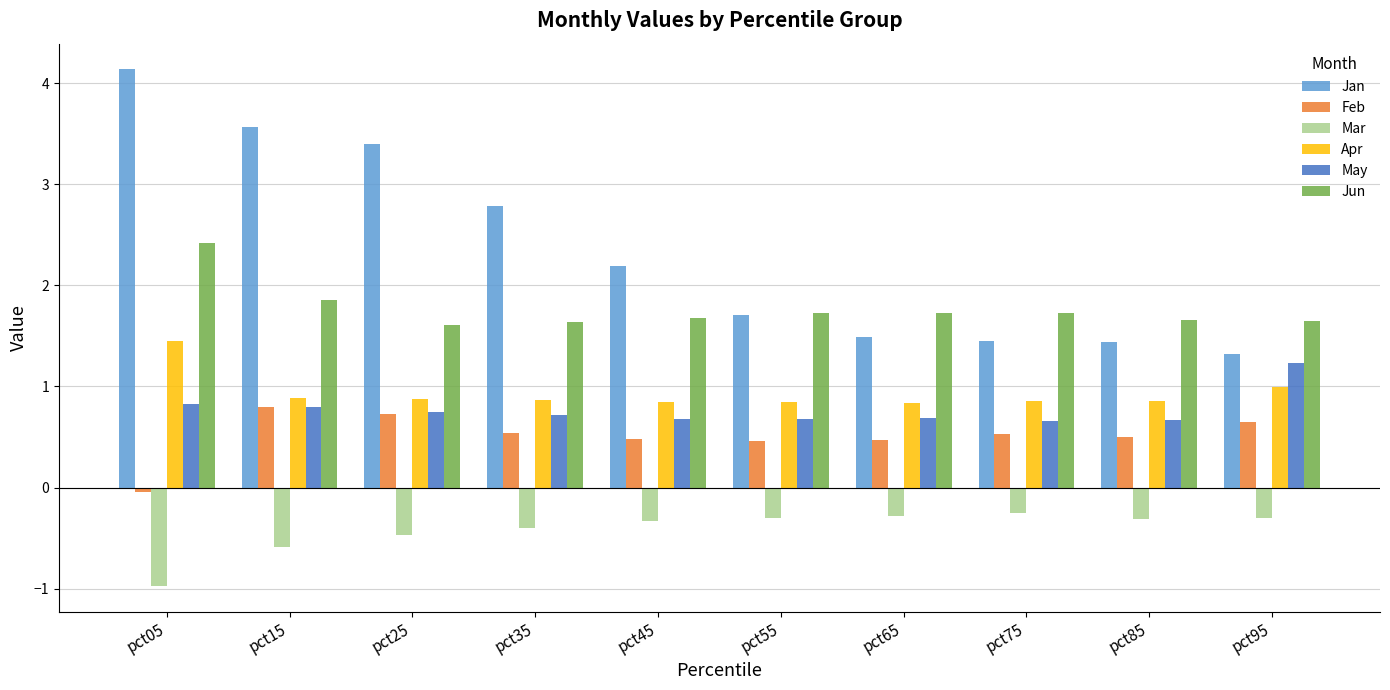

True or false: May has a value of 0.2 at pct05.

False